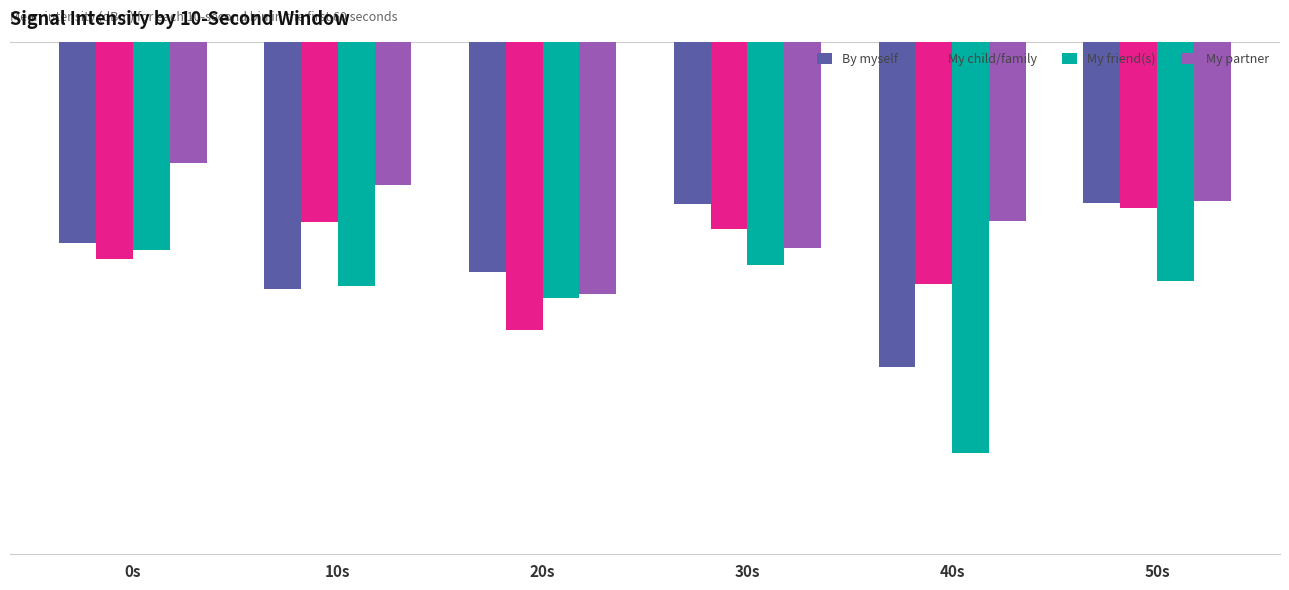

List the labels in order of My friend(s) value, largest first.

0s, 30s, 50s, 10s, 20s, 40s